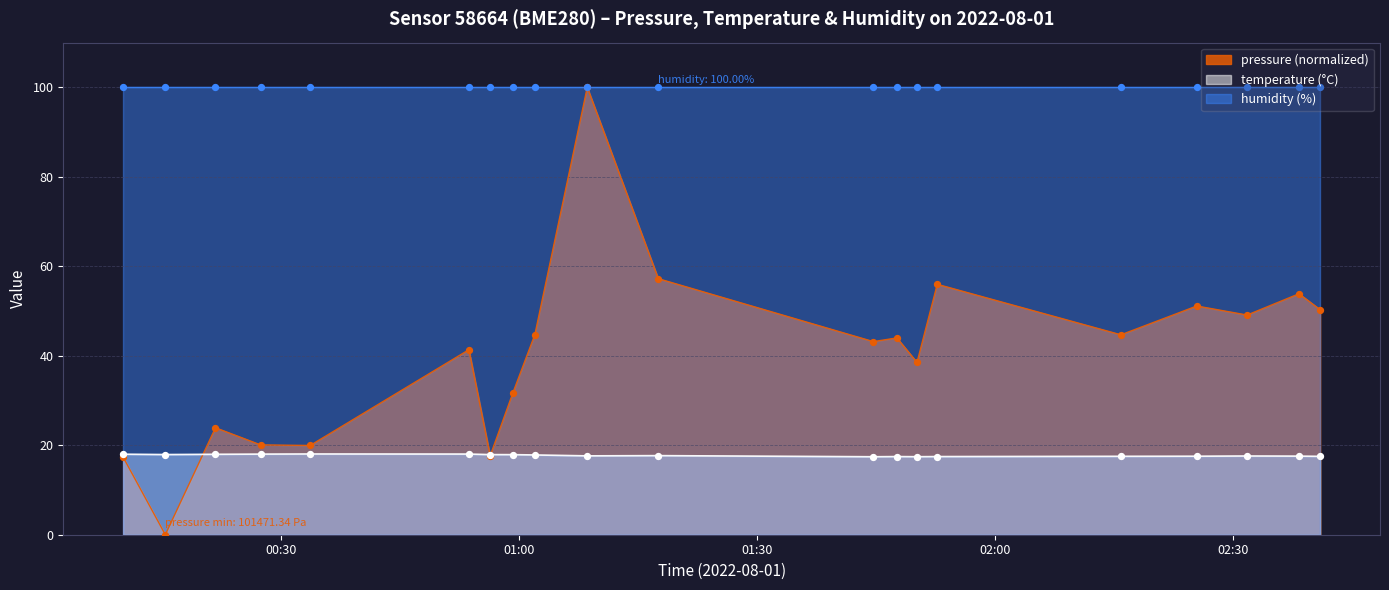

Is the value of temperature at 00:33 greater than the value of pressure at 02:25?

No